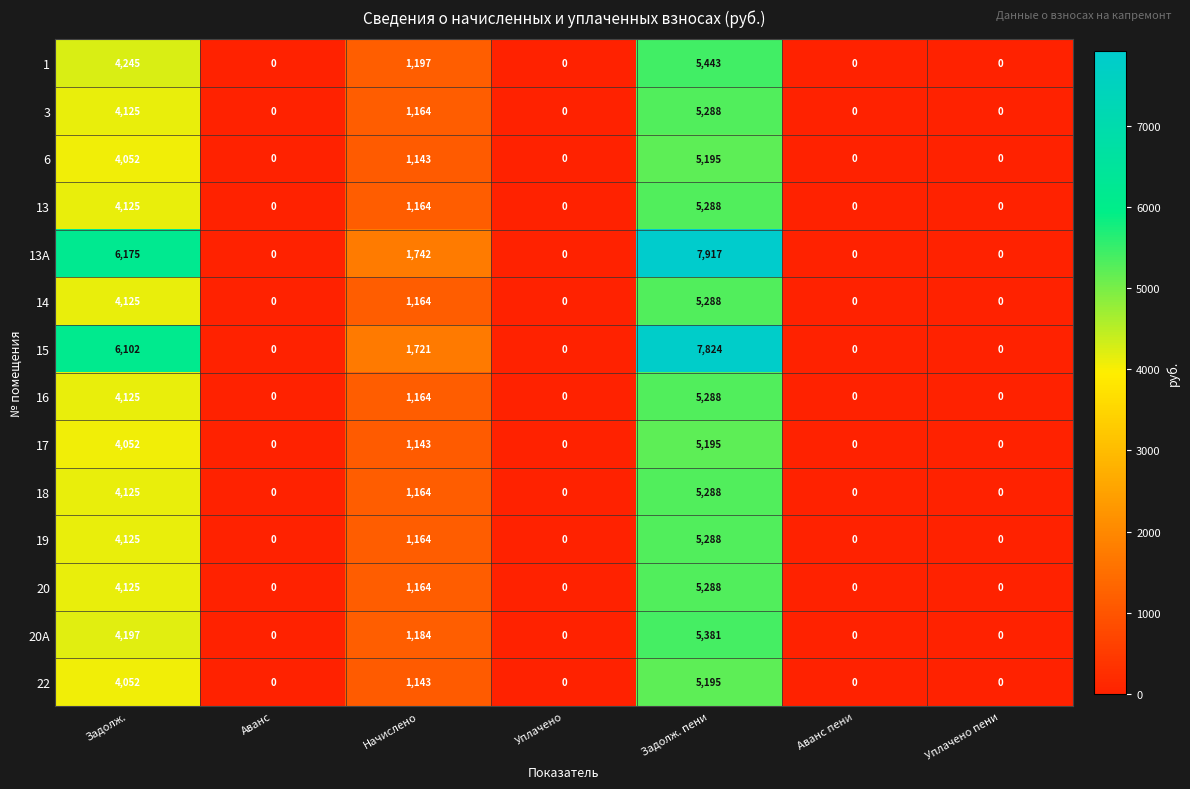

How many distinct data groups are displayed?

14